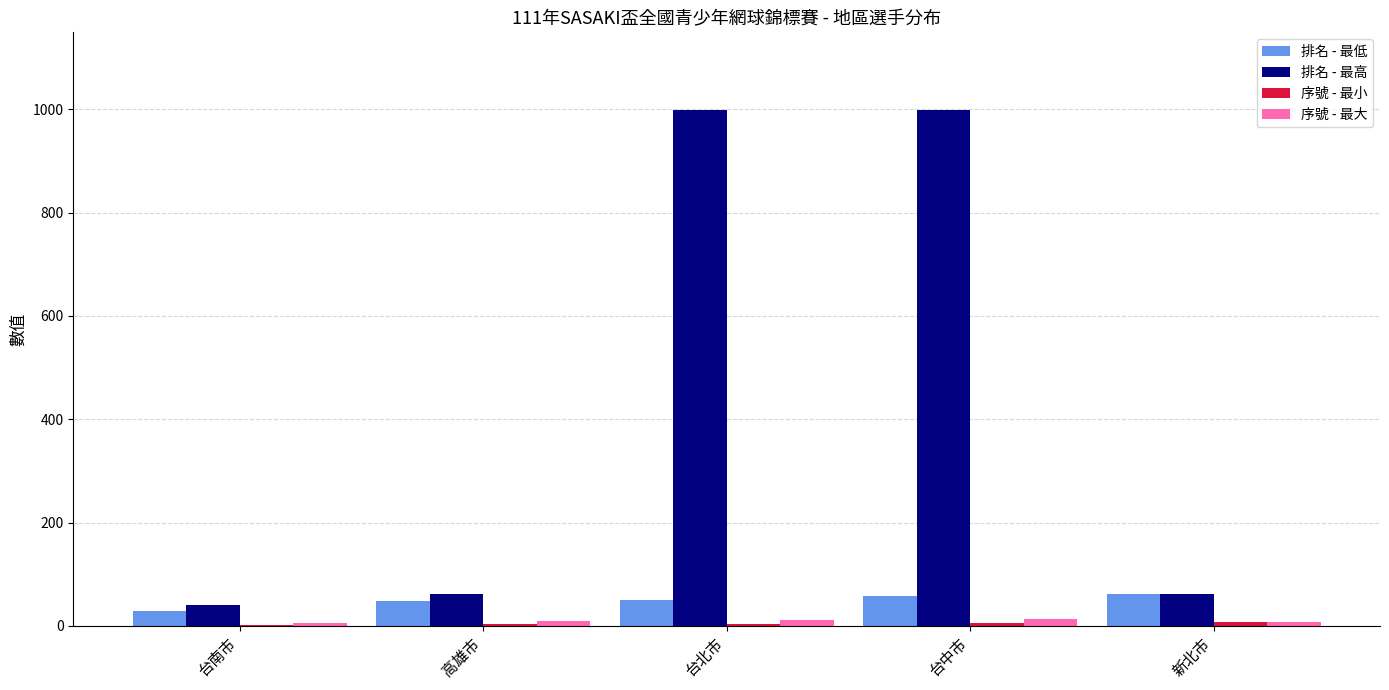

What is the total value across all series at 台南市?

77